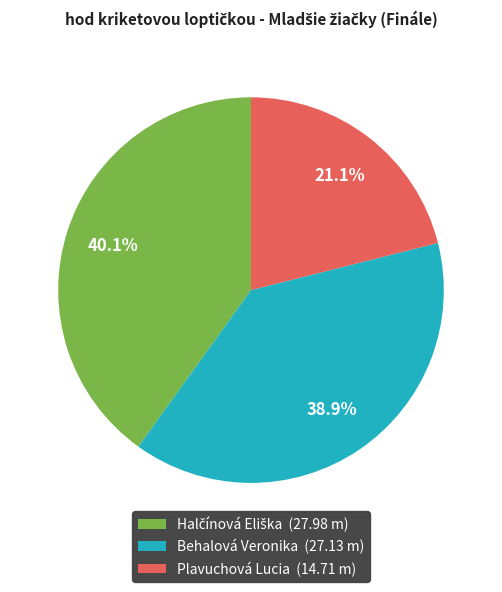

How many segments does this pie chart have?

3